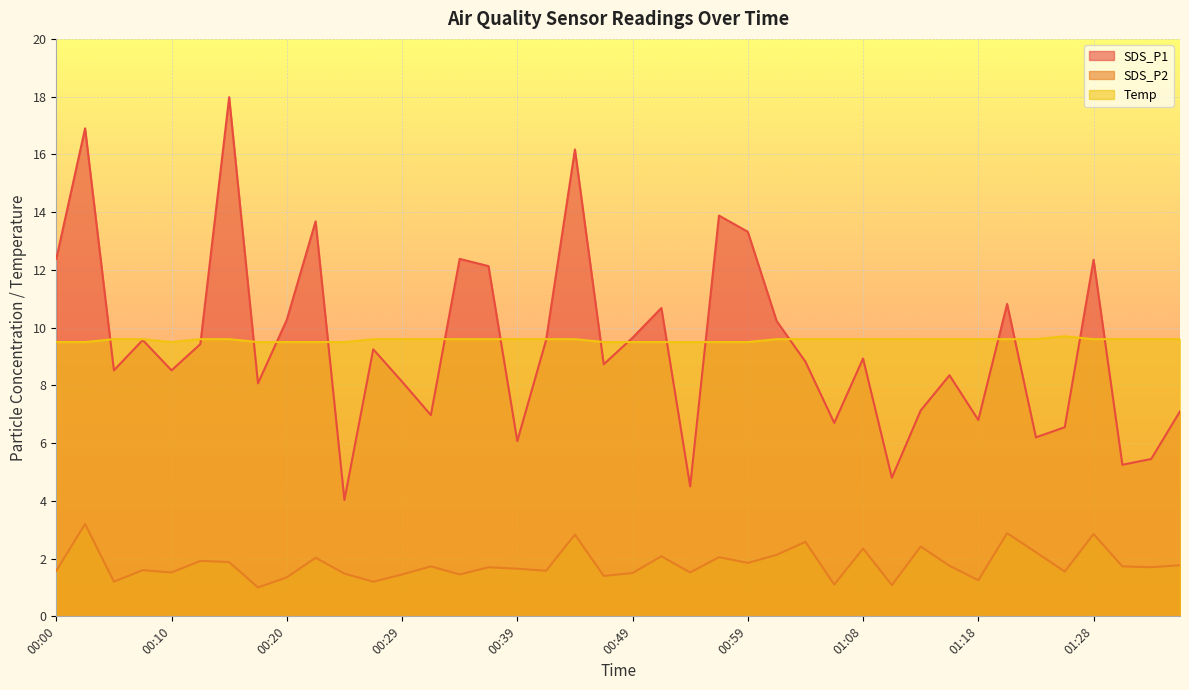

What is the average value of the Temp series?

9.6